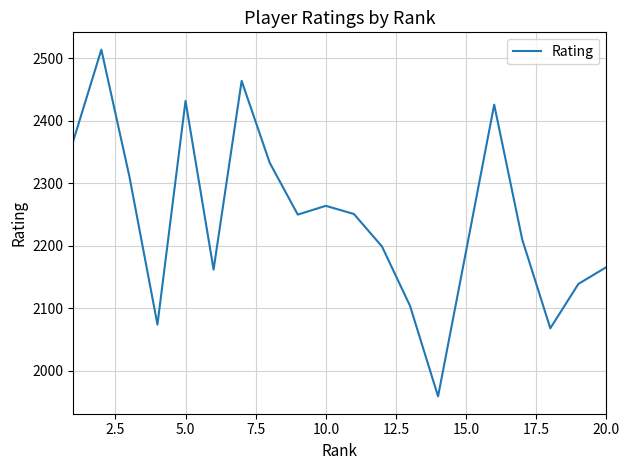

What is the greatest value displayed?

2514